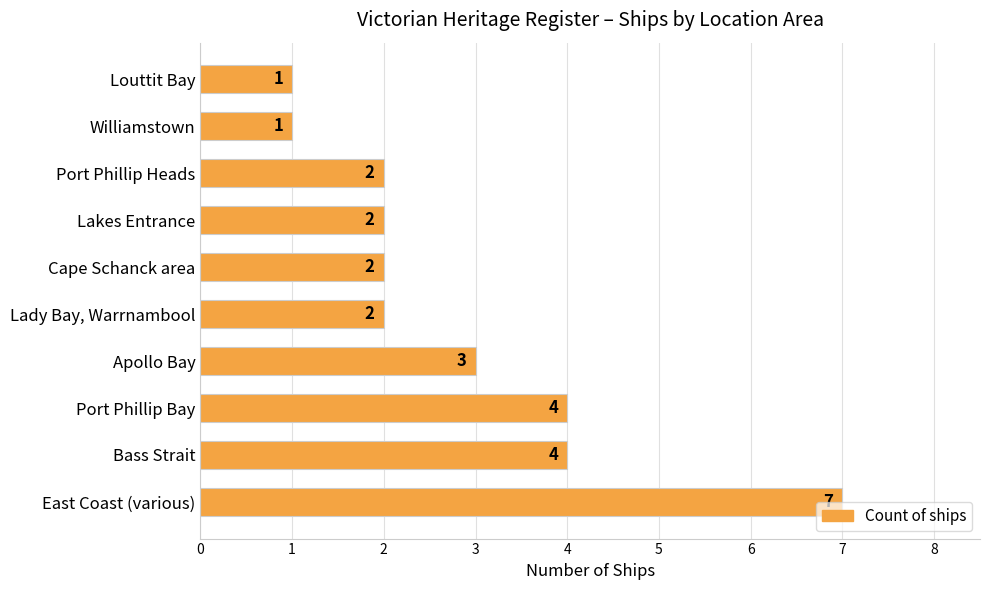

Which has a higher value, Port Phillip Heads or Port Phillip Bay?

Port Phillip Bay